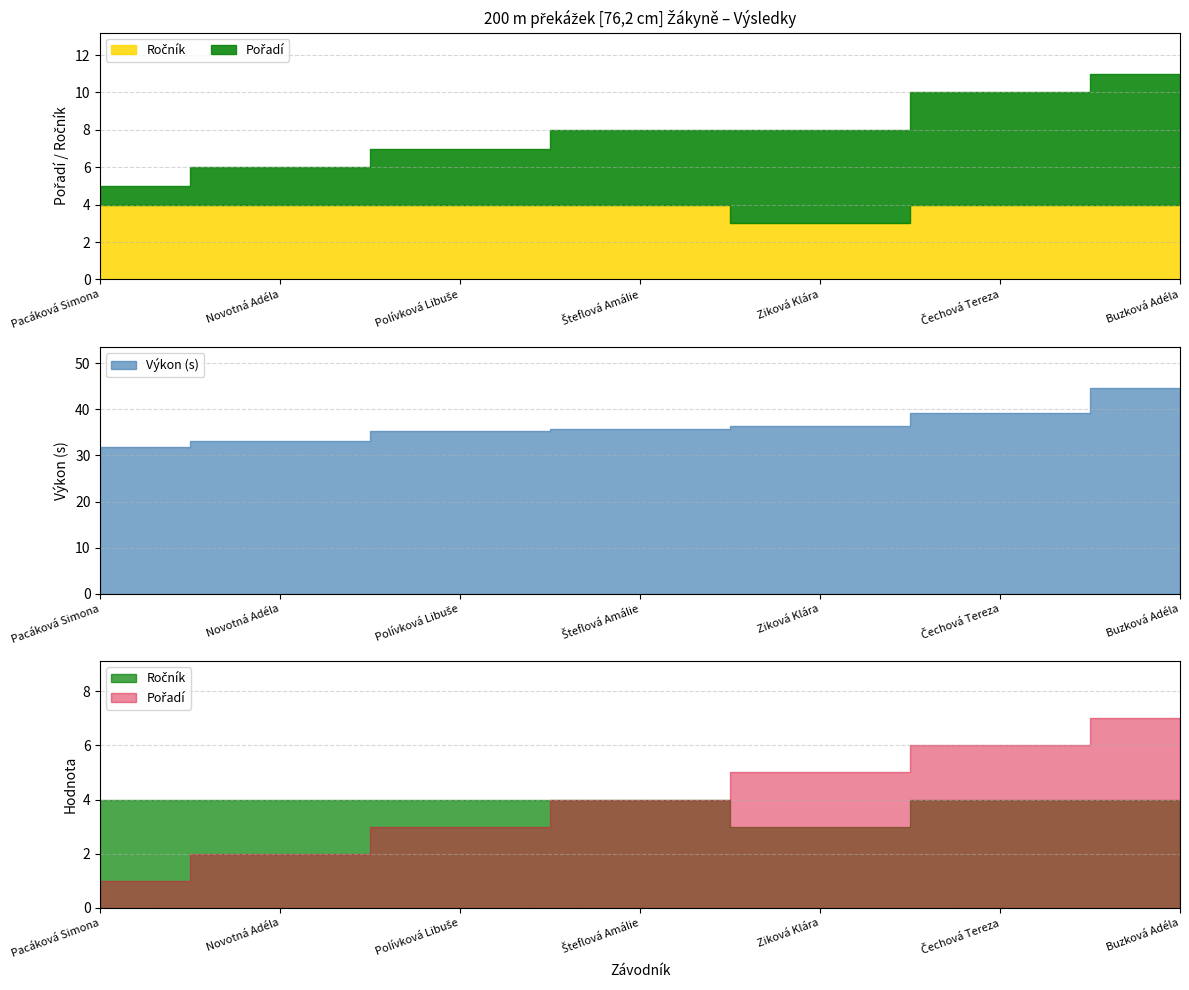

Reading left to right, what are all the values shown in this chart?

Pořadí: 1.0	2.0	3.0	4.0	5.0	6.0	7.0
Výkon: 31.9	33.0	35.2	35.8	36.5	39.2	44.6
Ročník: 4.0	4.0	4.0	4.0	3.0	4.0	4.0